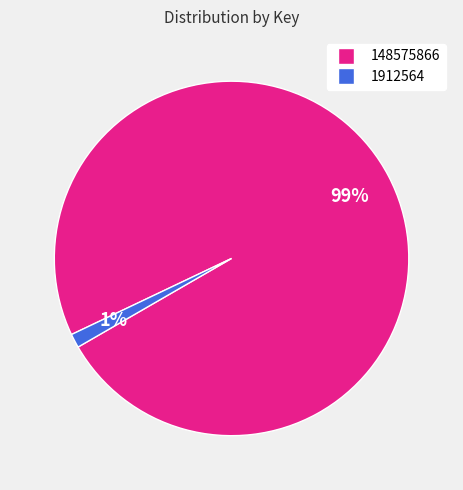

What is the majority slice?

148575866